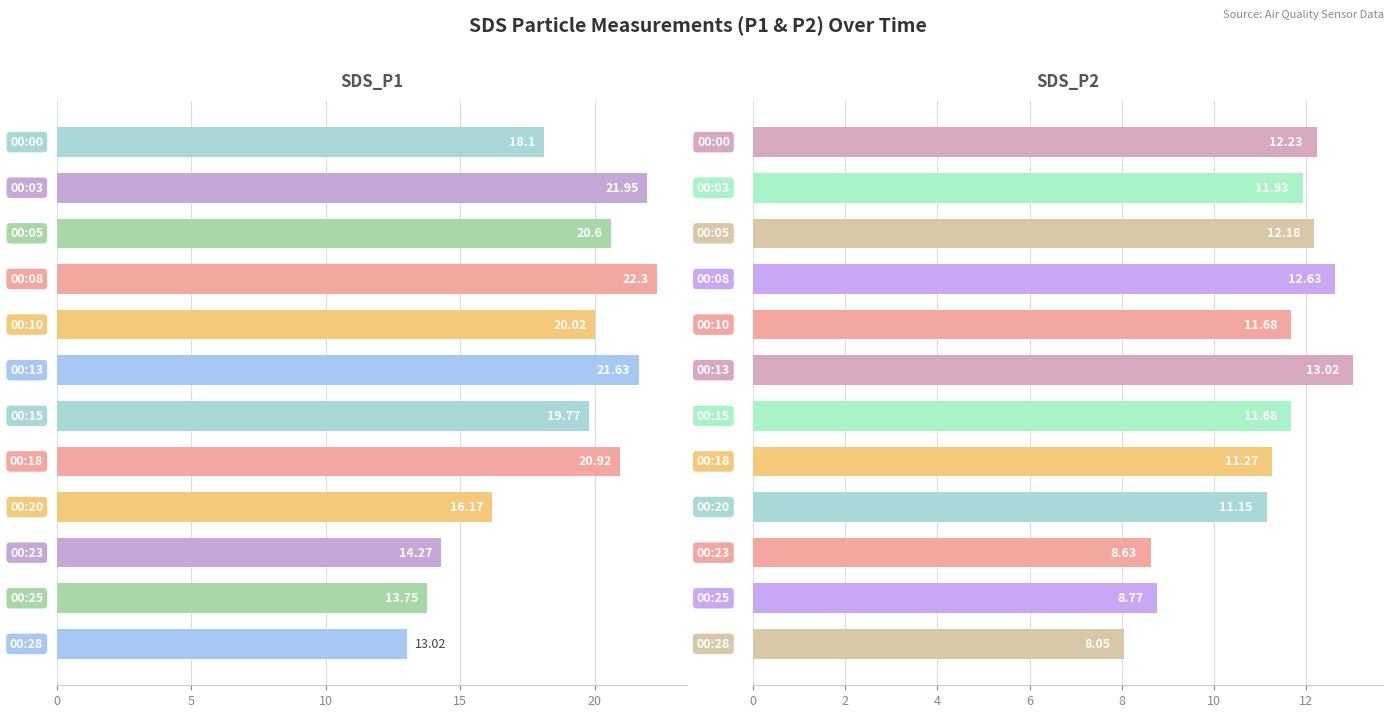

What is the difference between the maximum and minimum values in the SDS_P2 series?

5.0